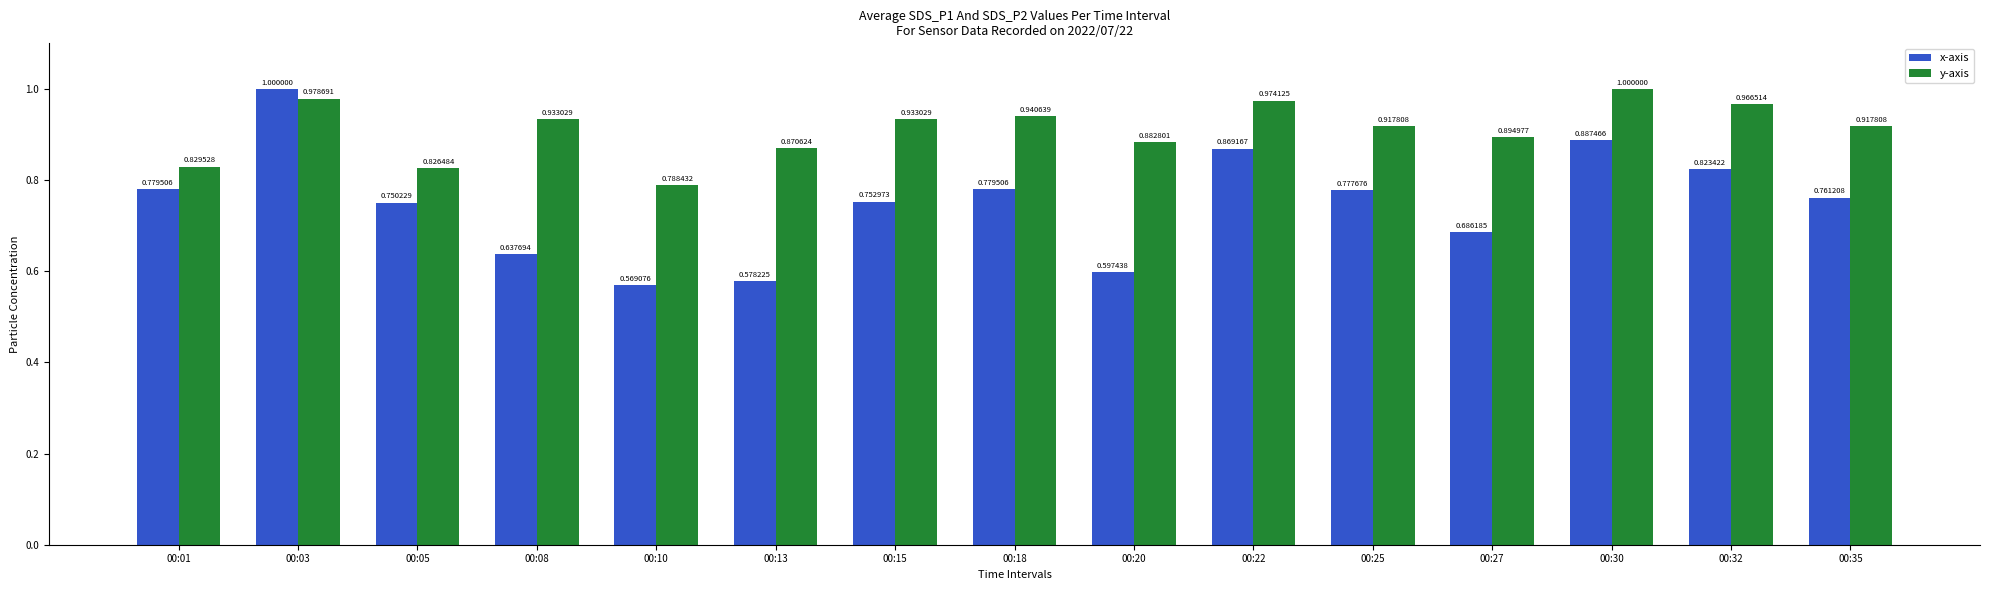

Which series has the widest spread of values?

x-axis